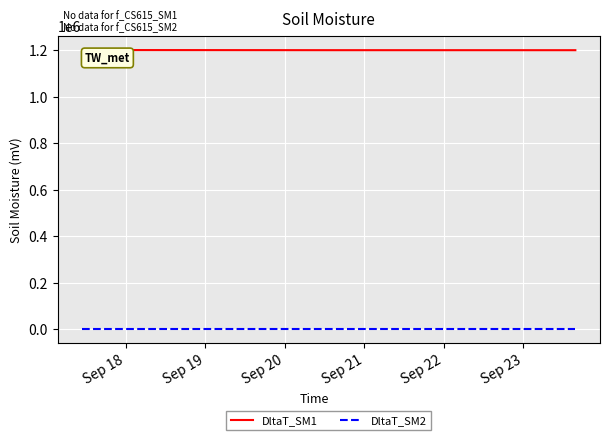

True or false: DltaT_SM2 and DltaT_SM1 cross at least once.

False